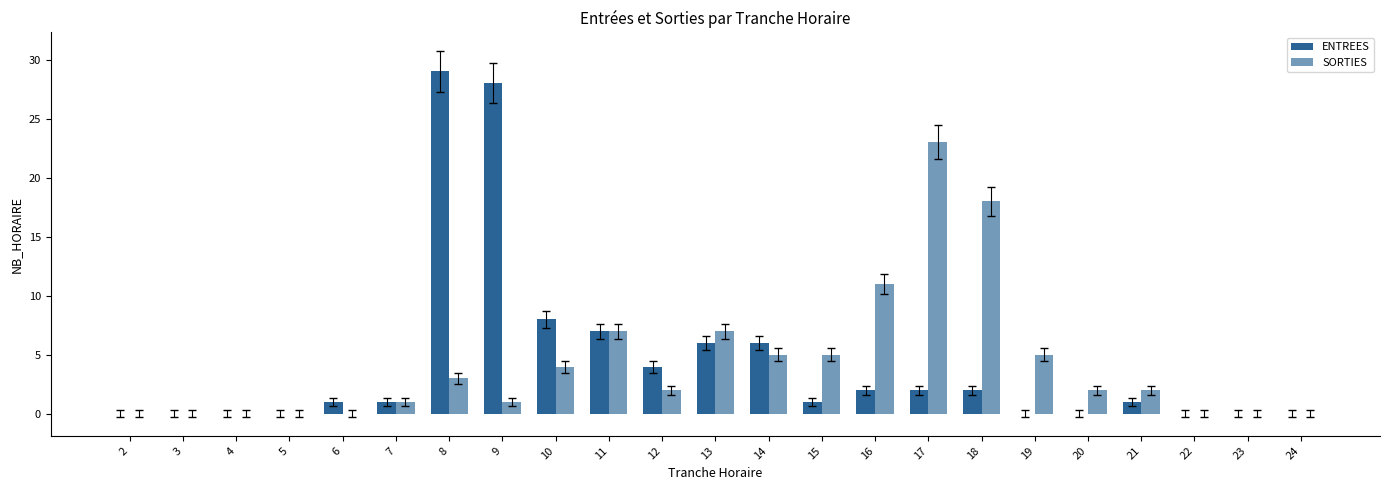

What is the difference between the second highest and second lowest values in the ENTREES series?

28